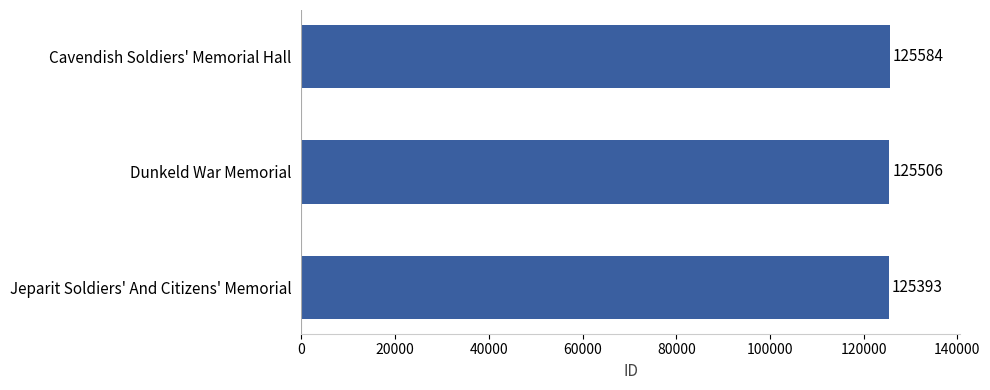

Count the values in the range 125393 to 125584.

3